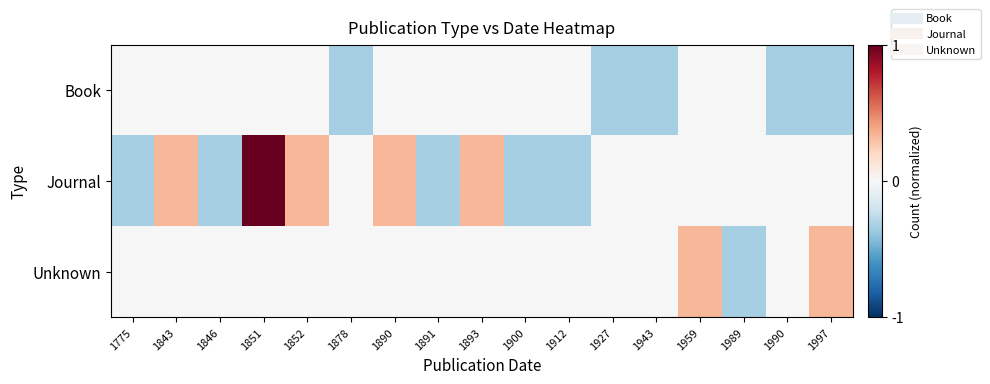

What is the difference between the highest and lowest values at 1851?

1.0